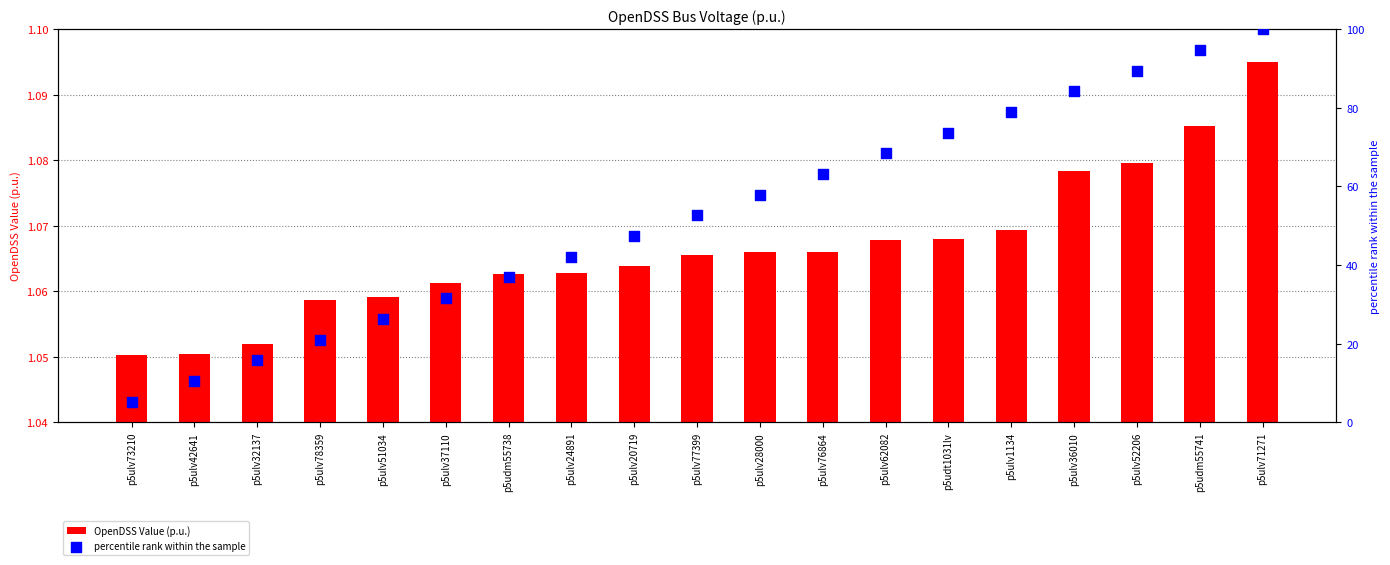

At which category is the sum across all series the highest?

p5ulv71271